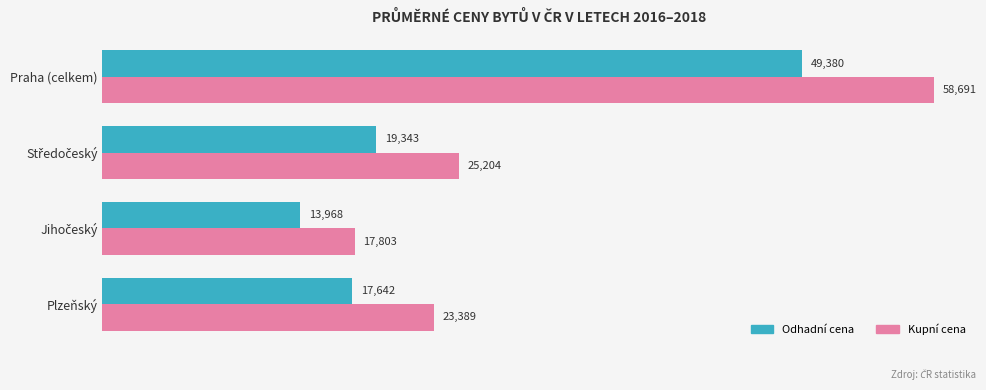

Which series has the widest spread of values?

Kupní cena